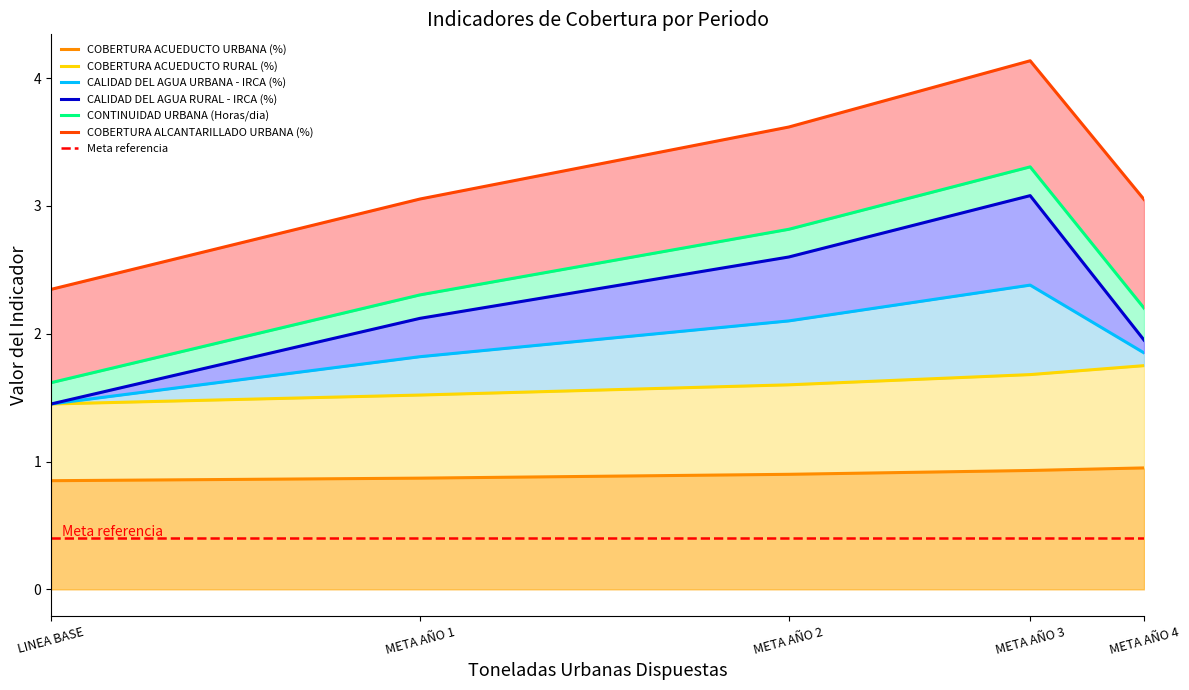

How many categories are shown in the chart?

5